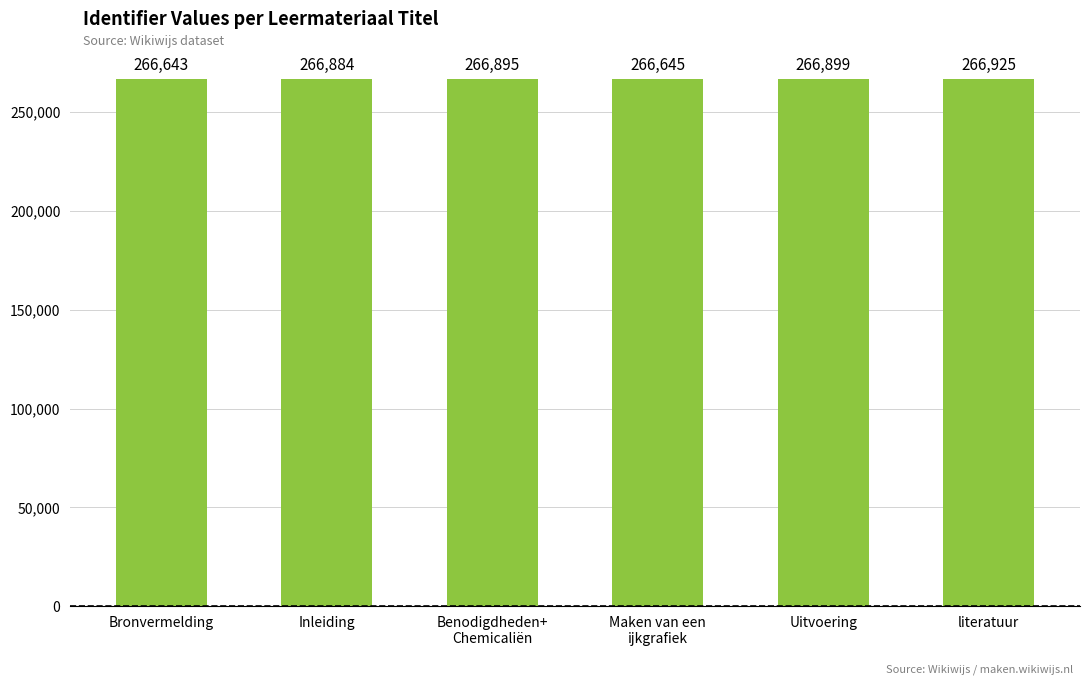

Rank the categories by value from highest to lowest.

literatuur, Uitvoering, Benodigdheden+
Chemicaliën, Inleiding, Maken van een
ijkgrafiek, Bronvermelding